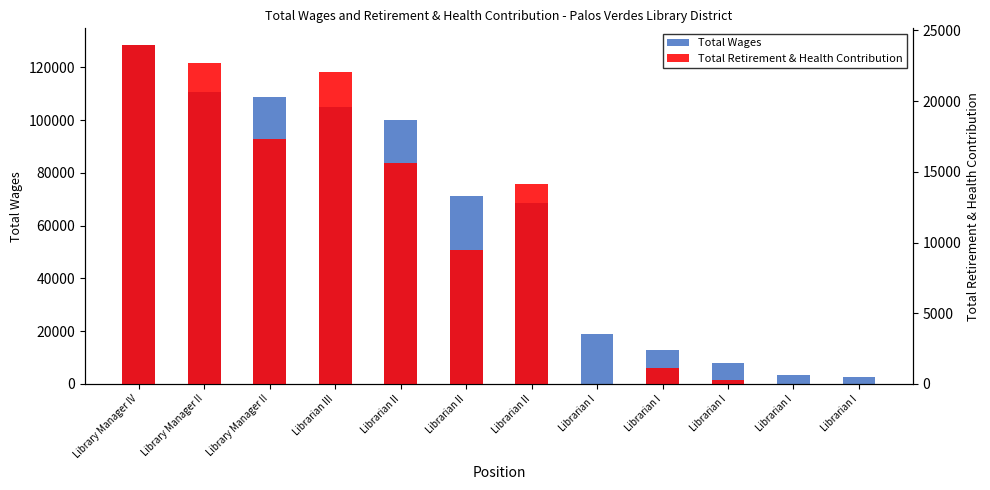

Which series has the largest total across all categories?

Total Wages